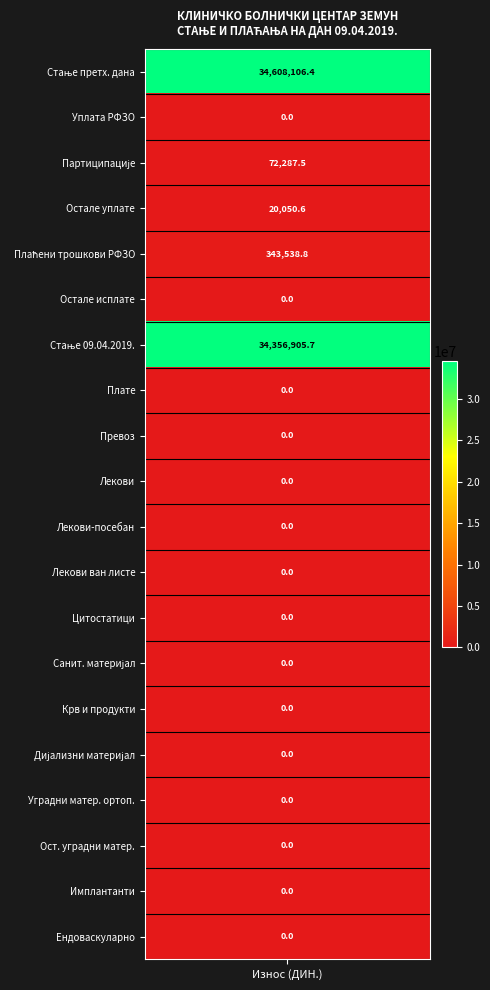

The value at ДИЈАЛИЗНИ МАТЕРИЈАЛ is 0.0. True or false?

True